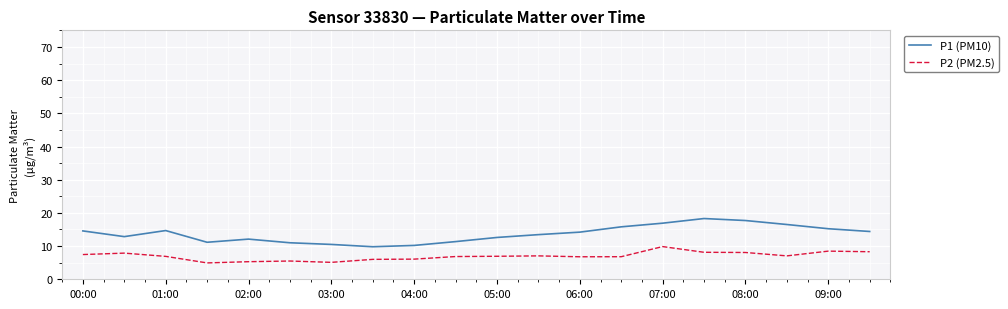

Which series has the widest spread of values?

P1 (PM10)